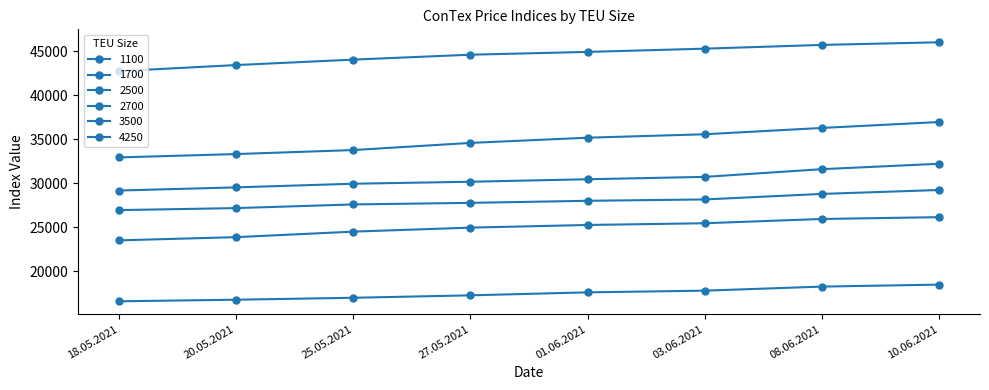

The value of 1700 at 10.06.2021 is 45371. True or false?

False